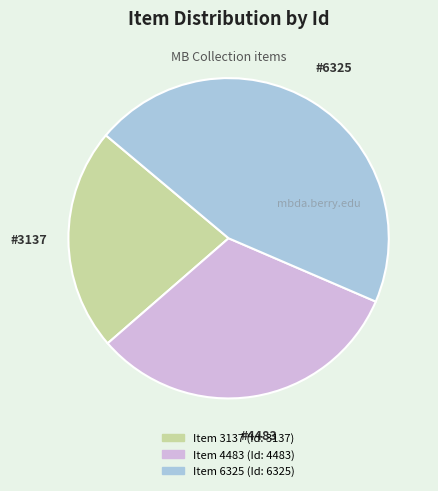

Do Item 3137 and Item 6325 together represent more than half of the pie?

Yes